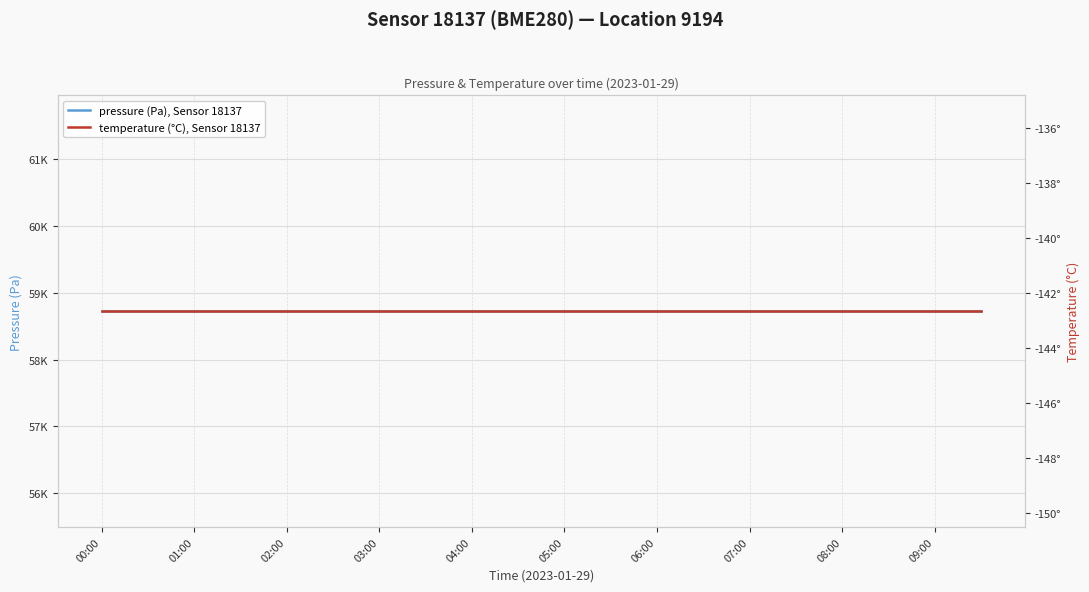

True or false: temperature (°C), Sensor 18137 has more than 2 points higher than both neighbors.

False